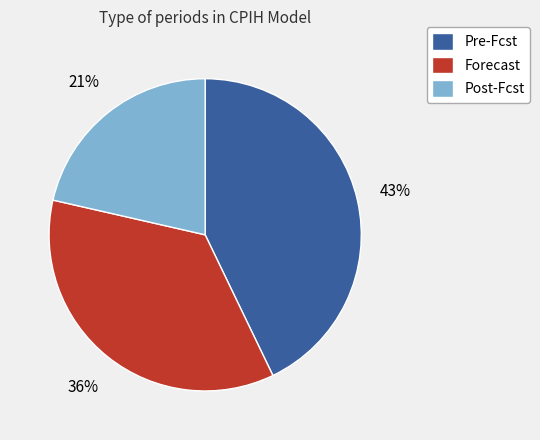

Is there a majority slice in this chart?

No